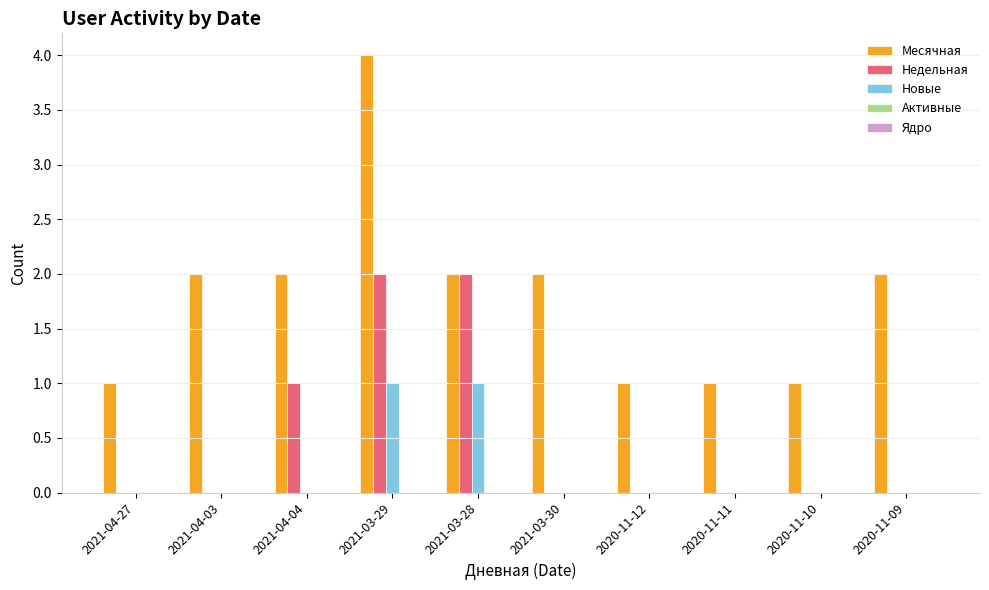

What is the sum of all Недельная values?

5